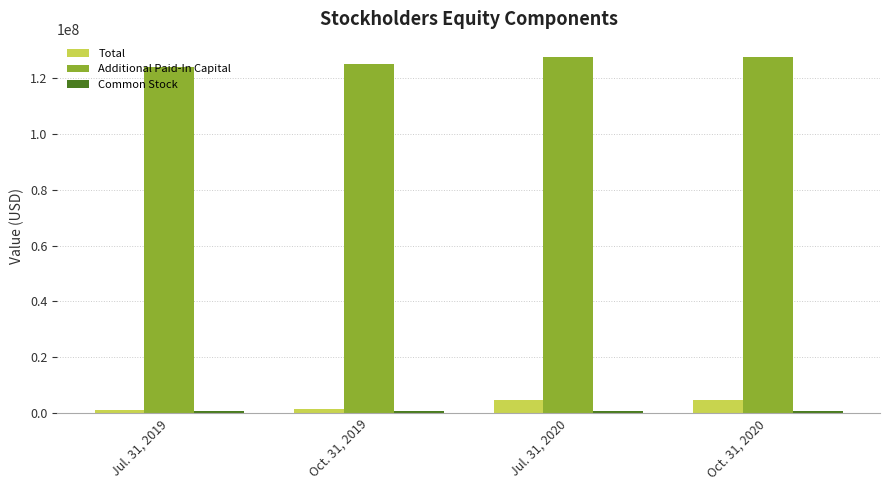

Read the Additional Paid-In Capital value at Jul. 31, 2020, to the nearest 100.

127414000